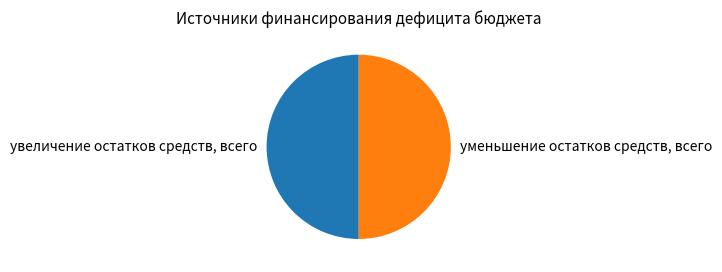

The уменьшение остатков средств, всего slice represents 65% of the pie. True or false?

False